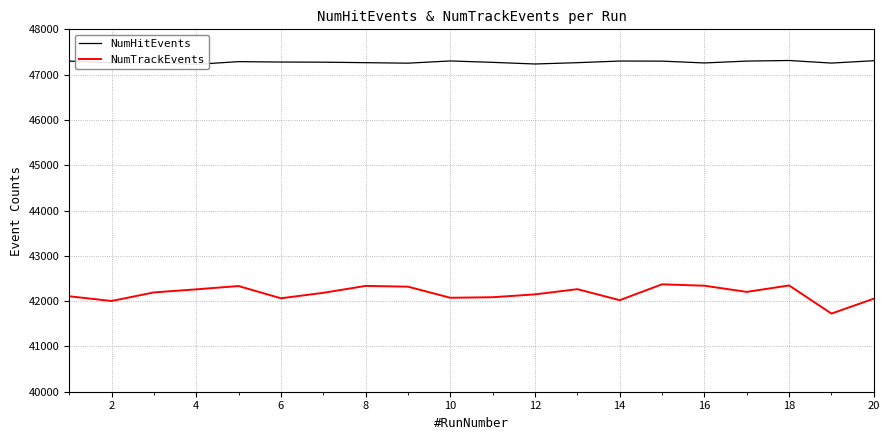

What is the maximum value for NumTrackEvents?

42371